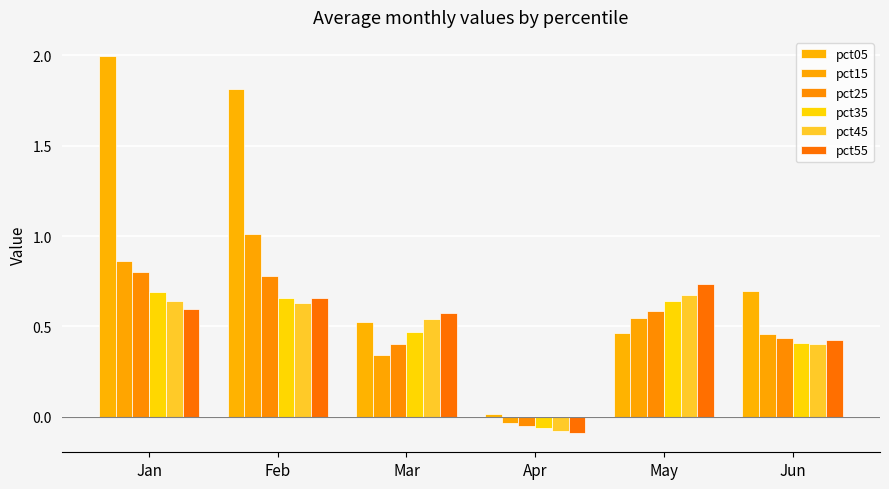

How many distinct data groups are displayed?

6